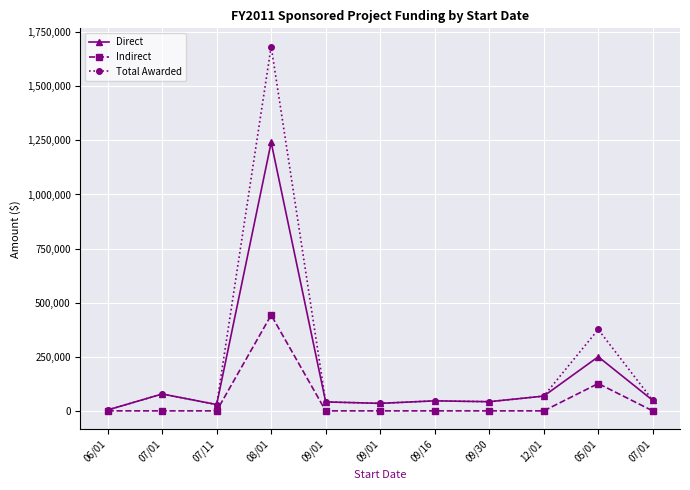

Count the number of data series in this chart.

3